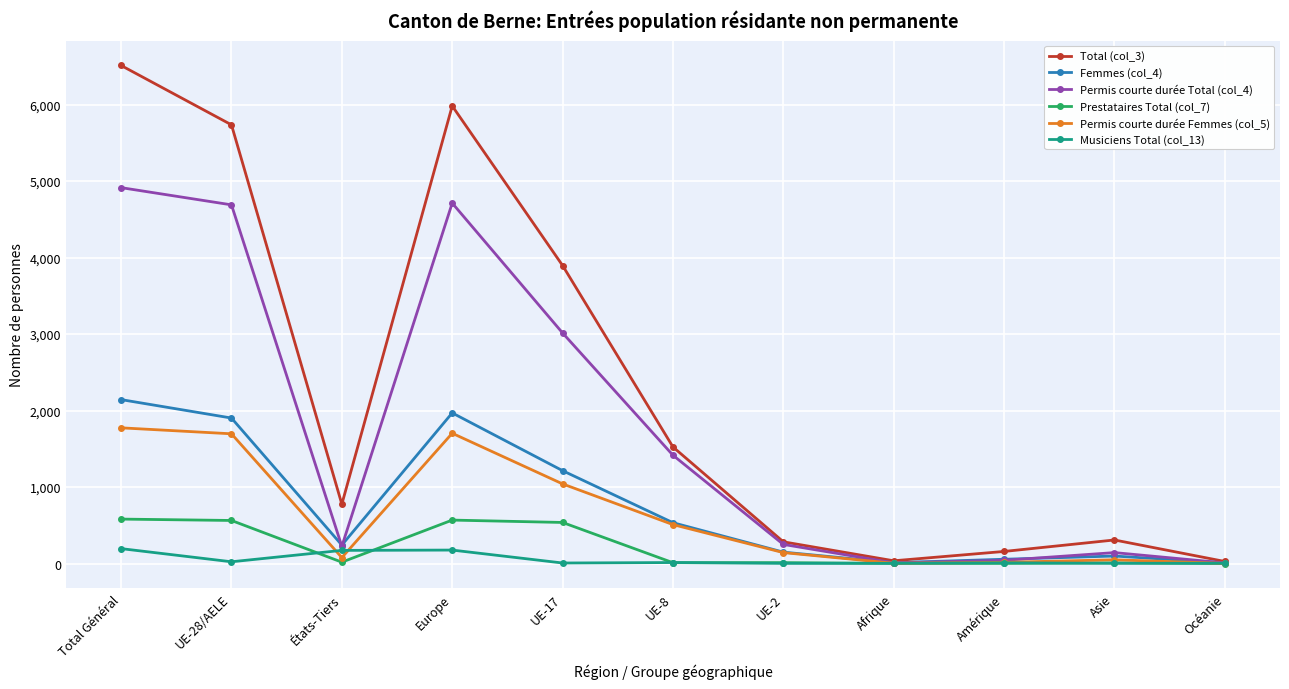

Which category has the highest value across all series?

Total Général